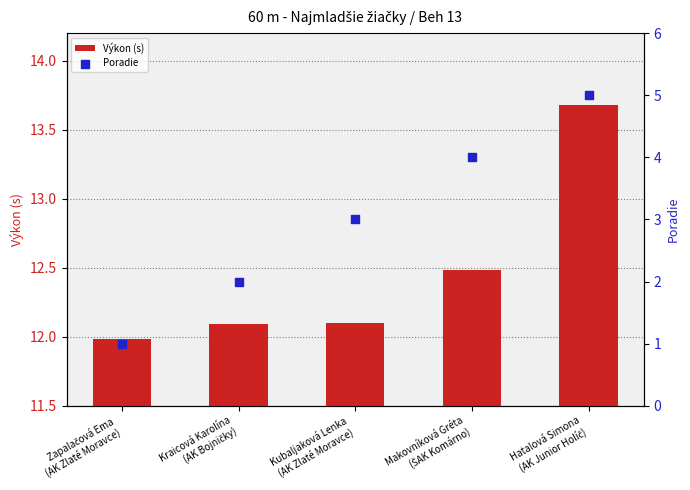

At which category is the sum across all series the highest?

Hatalová Simona
(AK Junior Holíč)